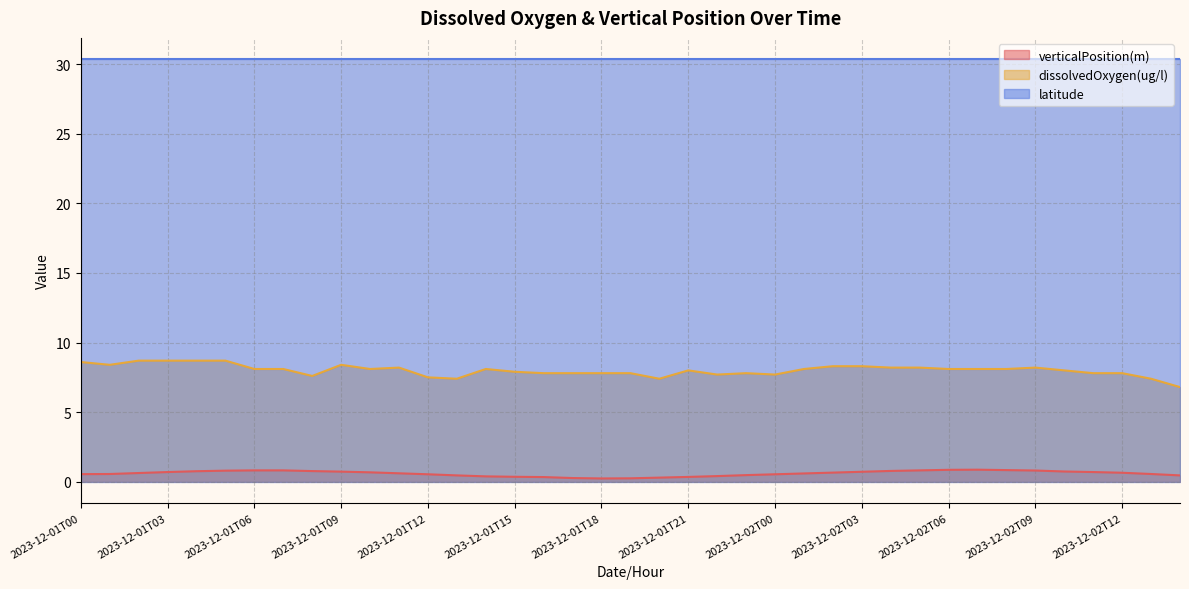

What position from the right is 2023-12-01T06?

33